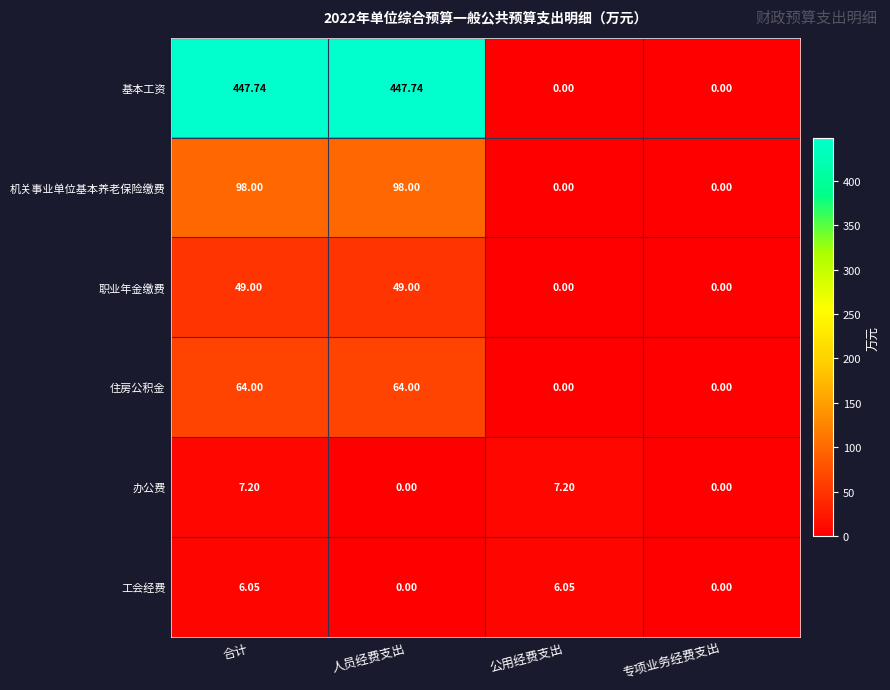

What is the spread (max minus min) of values at 合计?

441.7